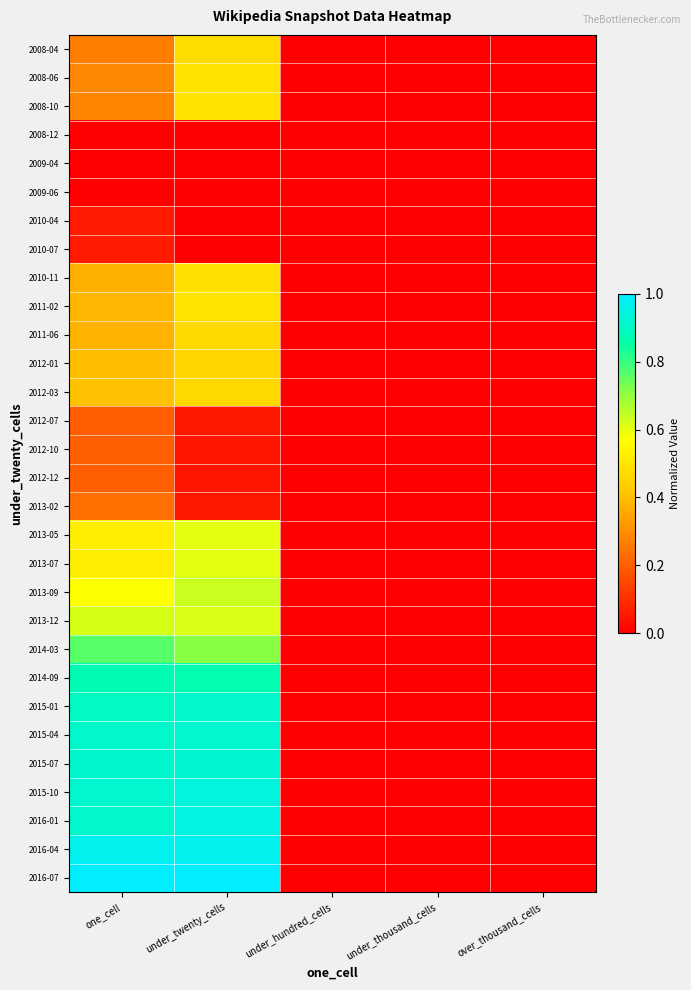

Count the number of data series in this chart.

30